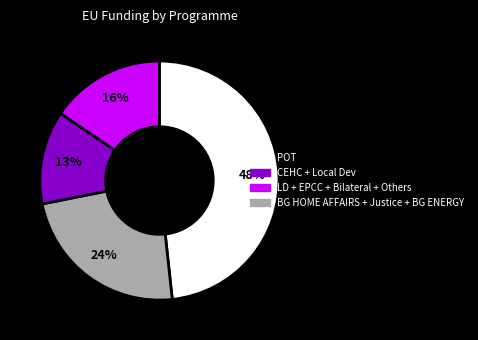

To the nearest percent, what is the average slice percentage?

25%